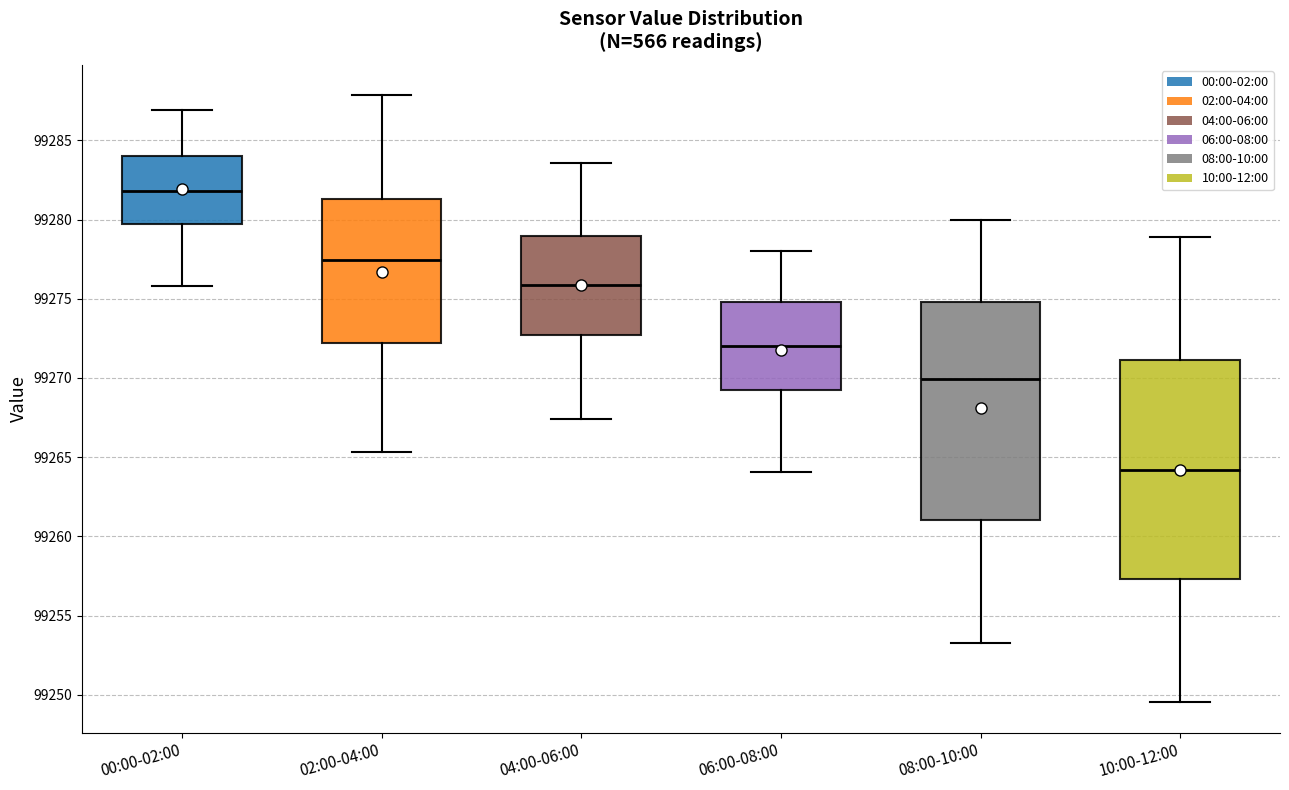

Reading left to right, transcribe this box plot: for each box, give where its median line is, the range the box spans, and where its two whiskers end, as read against the y-axis. The values are not printed on the chart, so give them approximately, as read against the axis.

00:00-02:00: median 99282.0, box 99280.0 to 99284.0, whiskers 99276.0 to 99287.0
02:00-04:00: median 99277.5, box 99272.0 to 99281.5, whiskers 99265.5 to 99288.0
04:00-06:00: median 99276.0, box 99272.5 to 99279.0, whiskers 99267.5 to 99283.5
06:00-08:00: median 99272.0, box 99269.0 to 99275.0, whiskers 99264.0 to 99278.0
08:00-10:00: median 99270.0, box 99261.0 to 99275.0, whiskers 99253.5 to 99280.0
10:00-12:00: median 99264.0, box 99257.5 to 99271.0, whiskers 99249.5 to 99279.0